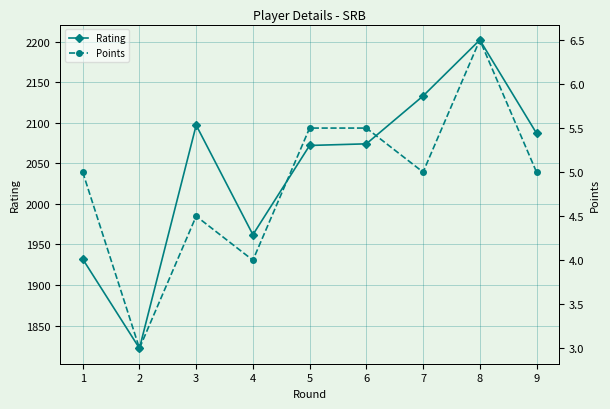

True or false: Points has more than 2 points higher than both neighbors.

False